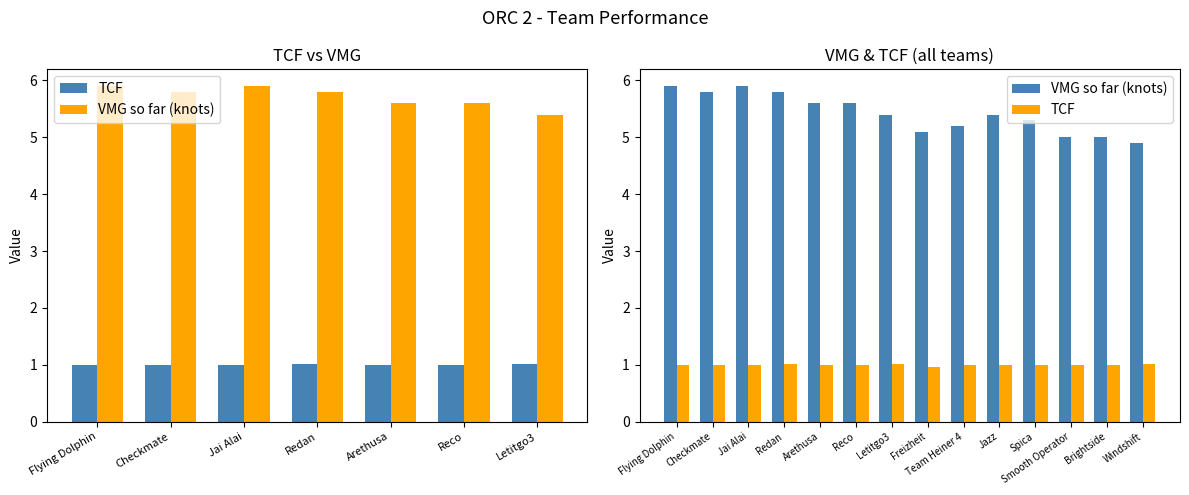

What is the sum of the TCF values at Redan and Brightside?

2.0